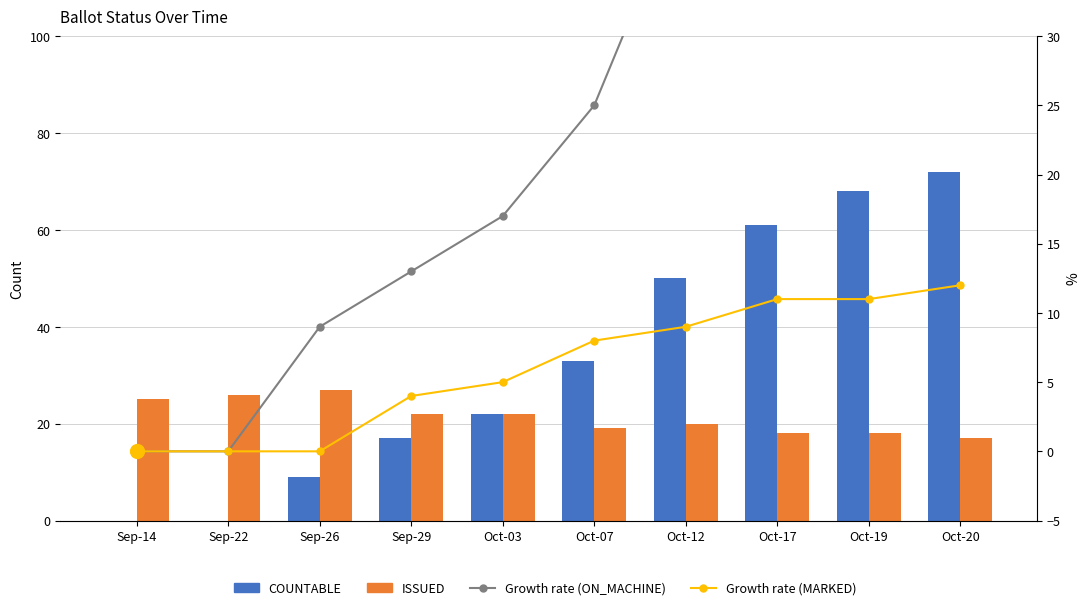

How many ISSUED values are between 18 and 25?

7